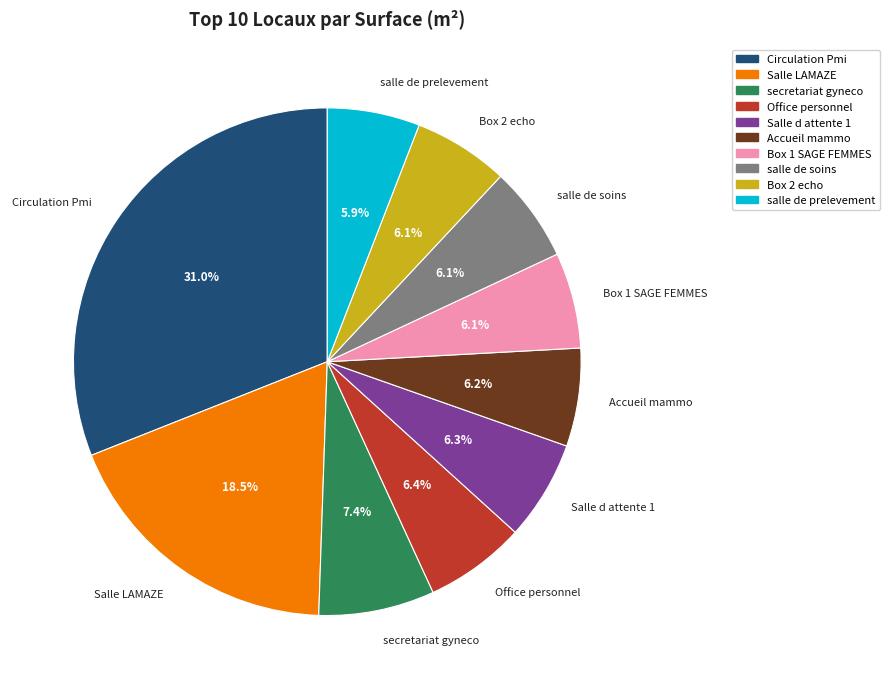

Is Circulation Pmi the majority of the pie?

No